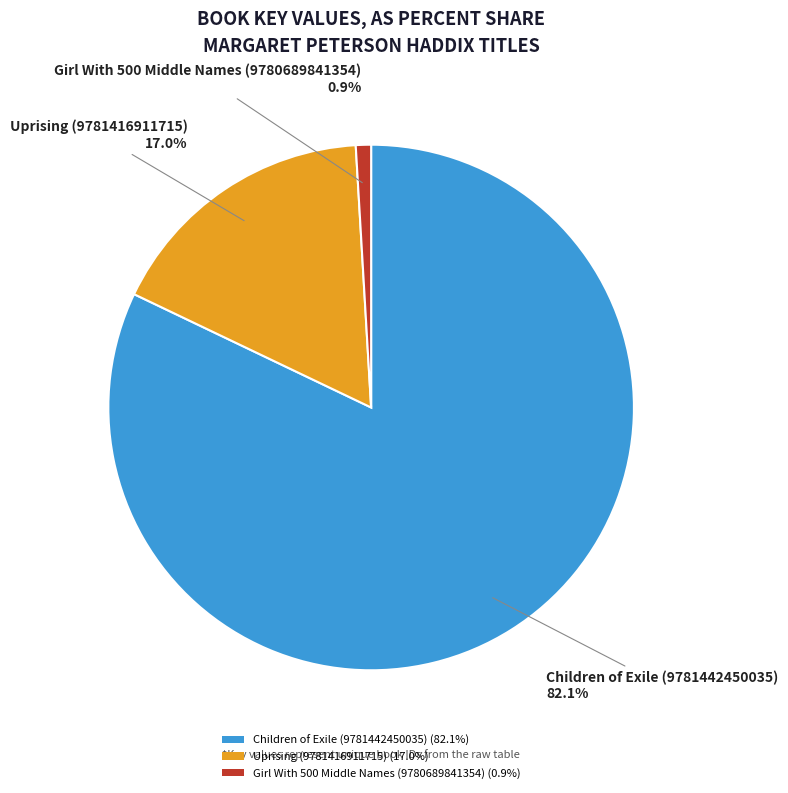

Which category accounts for the majority?

Children of Exile (9781442450035)